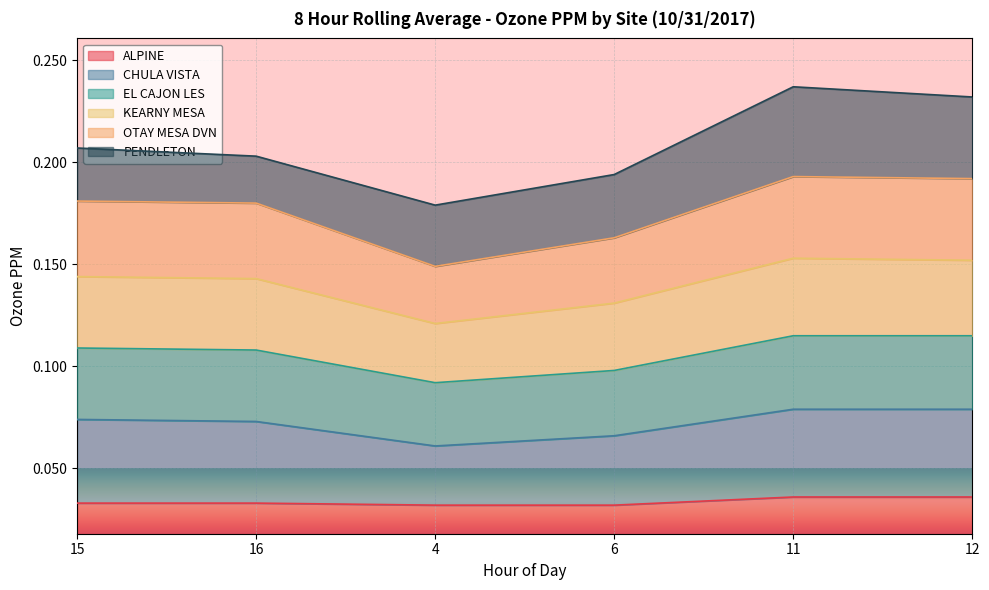

What are all the series names shown in the legend?

ALPINE, CHULA VISTA, EL CAJON LES, KEARNY MESA, OTAY MESA DVN, PENDLETON